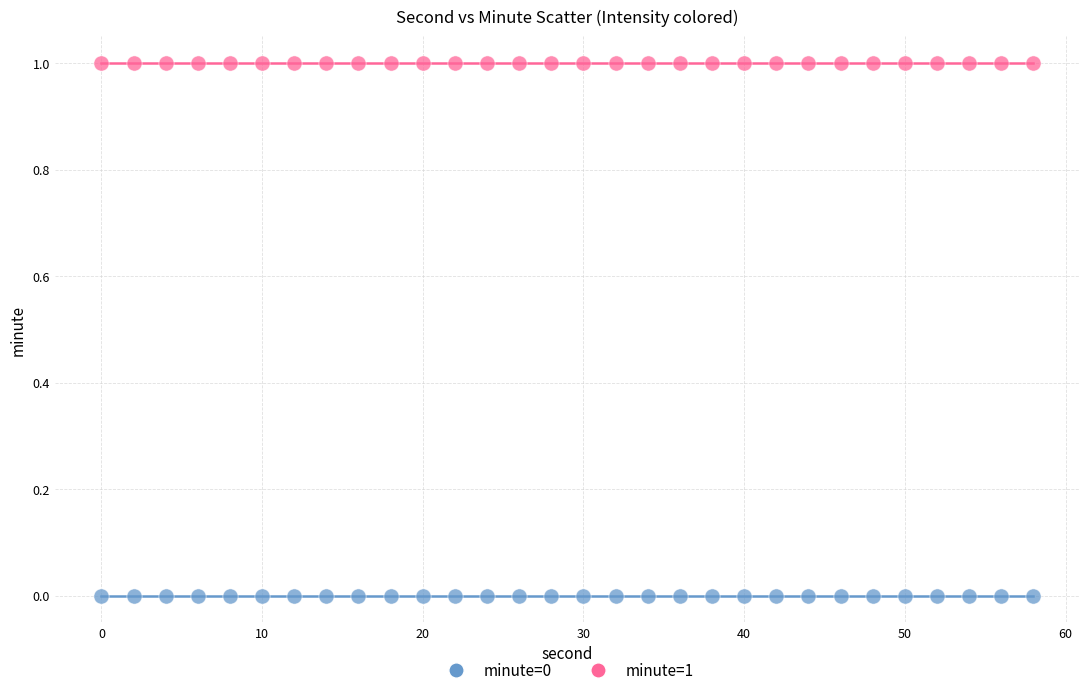

Which series contains the highest Y value?

minute=1